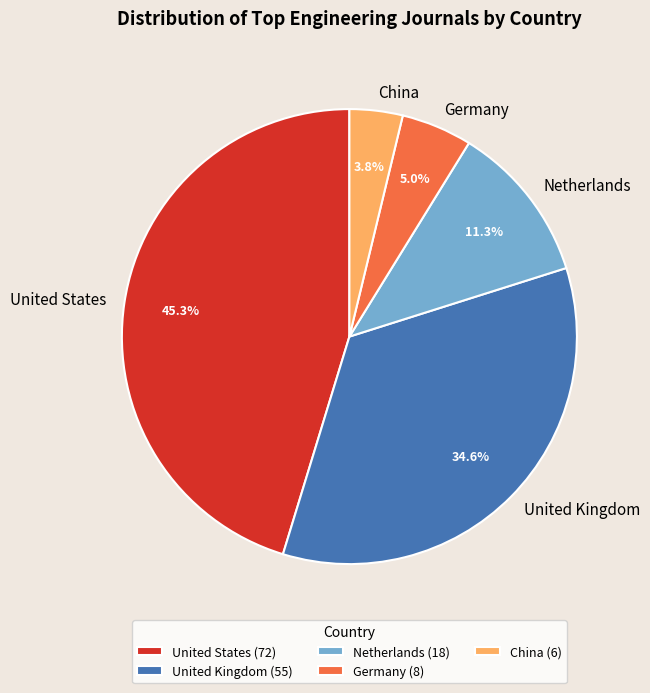

Count the number of slices in the pie.

5